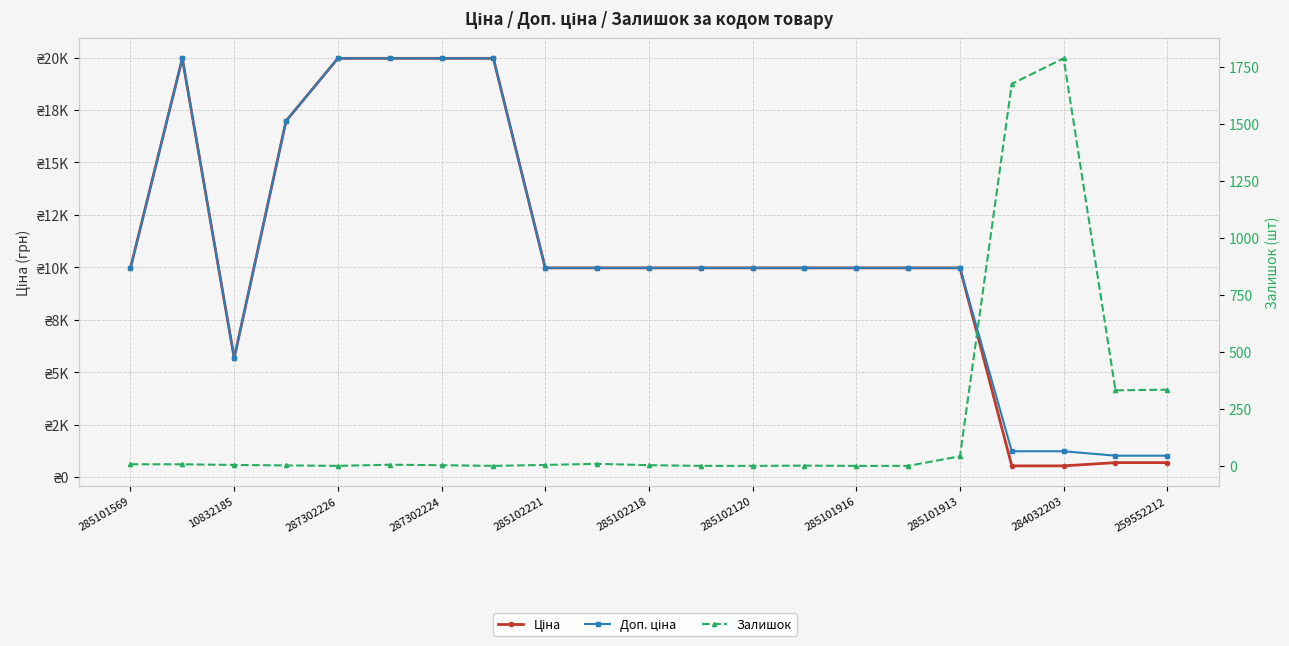

In Доп. ціна, how many points are lower than both neighbors (excluding endpoints)?

1